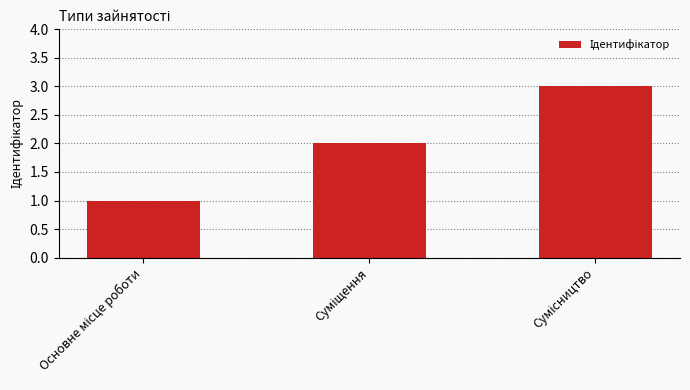

Does the chart contain stacked bars?

No